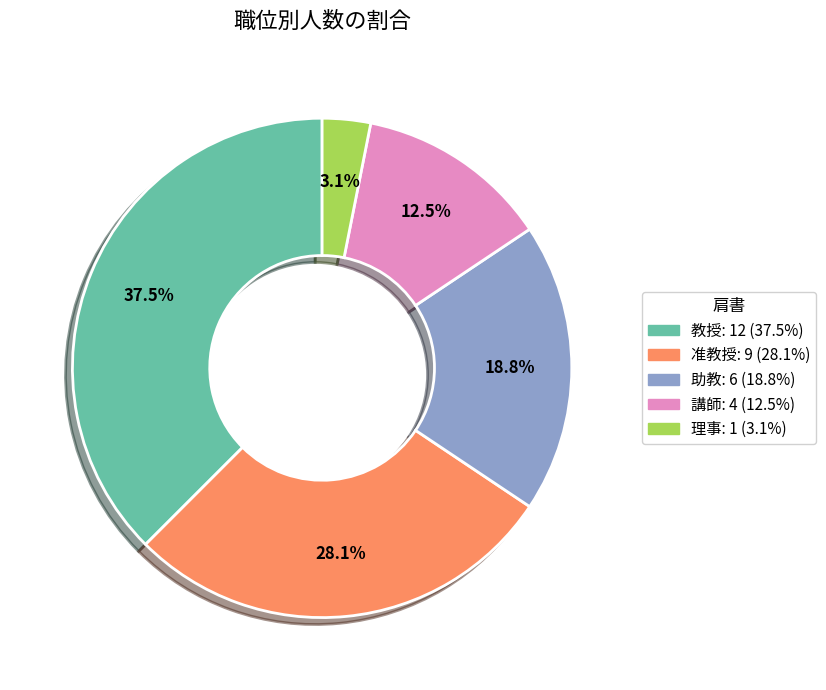

The 准教授 slice represents 28% of the pie. True or false?

True